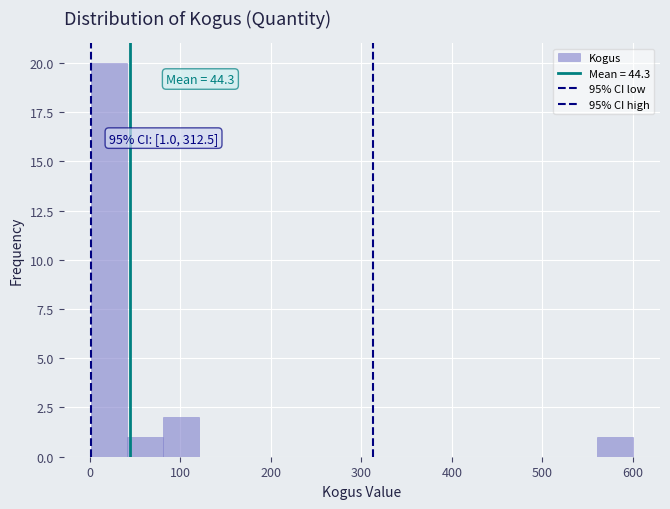

Around what value on the x-axis is the tallest bar? Give the approximate position of its centre, as read against the axis.

20